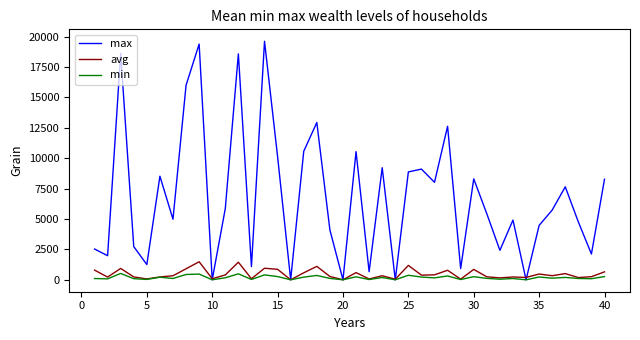

What is the maximum value shown in the chart?

19609